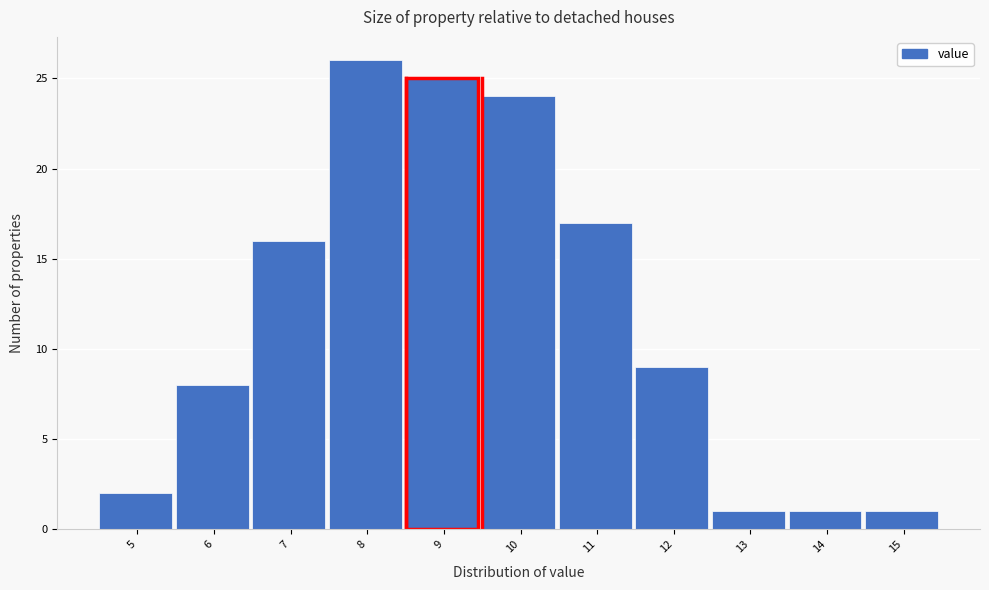

Reading right to left, what are all the values shown in this chart?

1	1	1	9	17	24	25	26	16	8	2